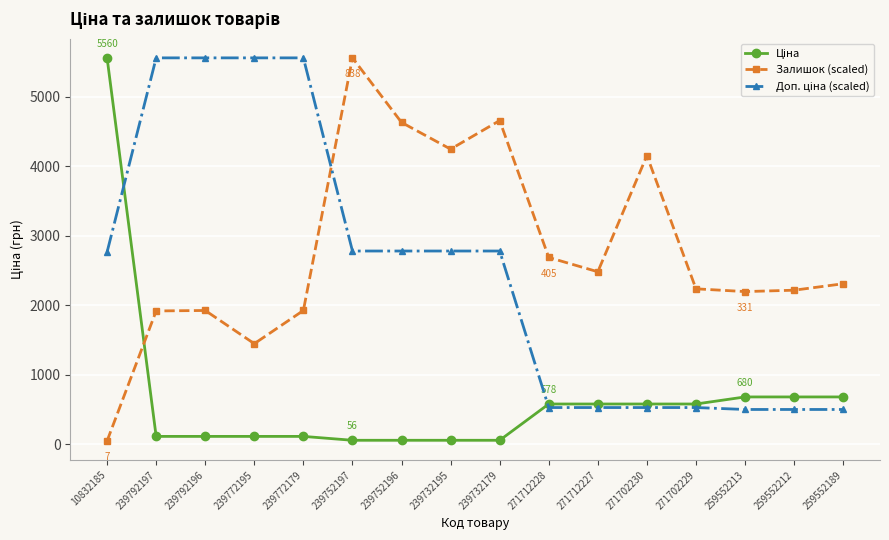

Is it true that Залишок (scaled) equals 1446.5 at 239772195?

True